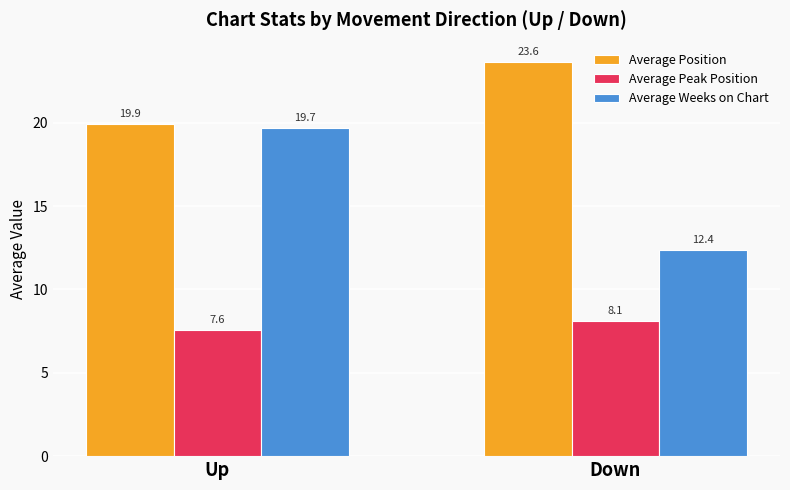

How many series are shown in this chart?

3